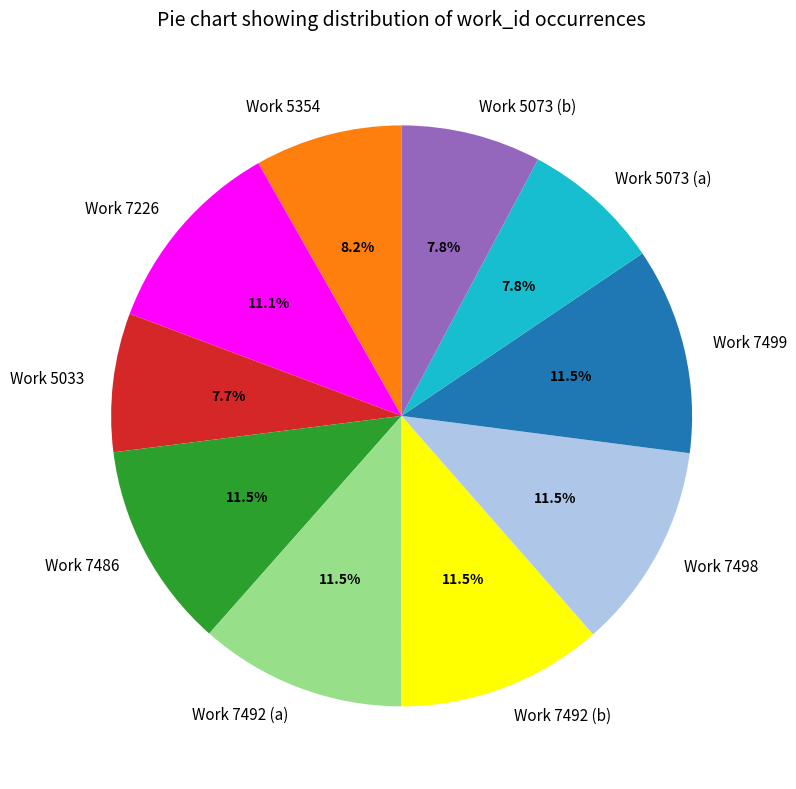

Does Work 5073 (a) account for over 50% of the chart?

No